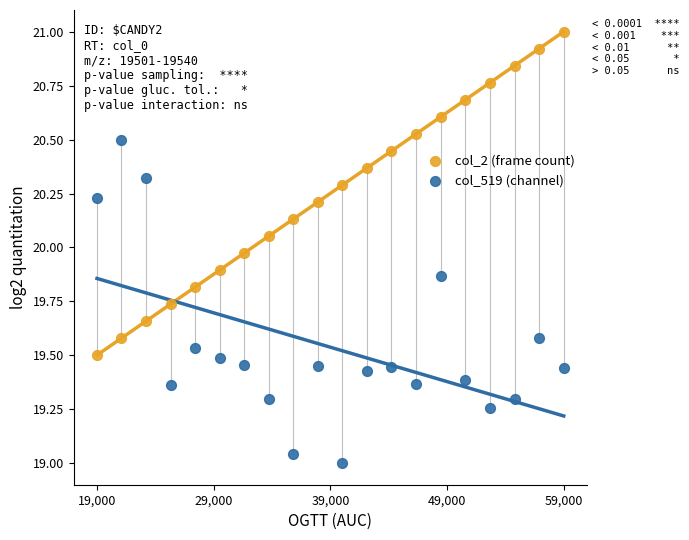

Which series reaches the minimum Y coordinate?

col_519 (channel)